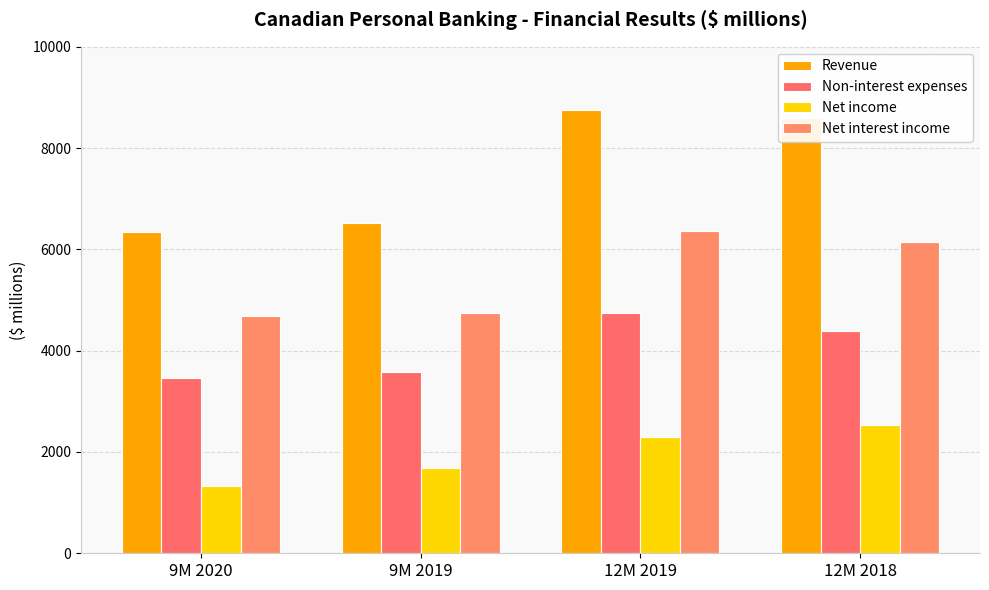

Reading left to right, list all the values displayed in this chart.

Revenue: 6349	6530	8755	8595
Non-interest expenses: 3454	3589	4745	4395
Net income: 1328	1688	2289	2540
Net interest income: 4695	4741	6372	6151